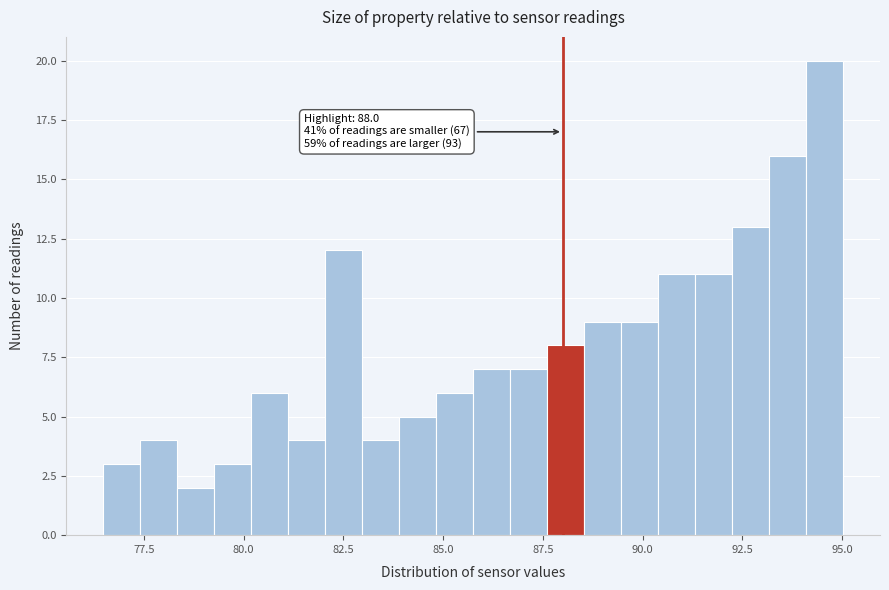

Around what value on the x-axis is the tallest bar? Give the approximate position of its centre, as read against the axis.

94.5